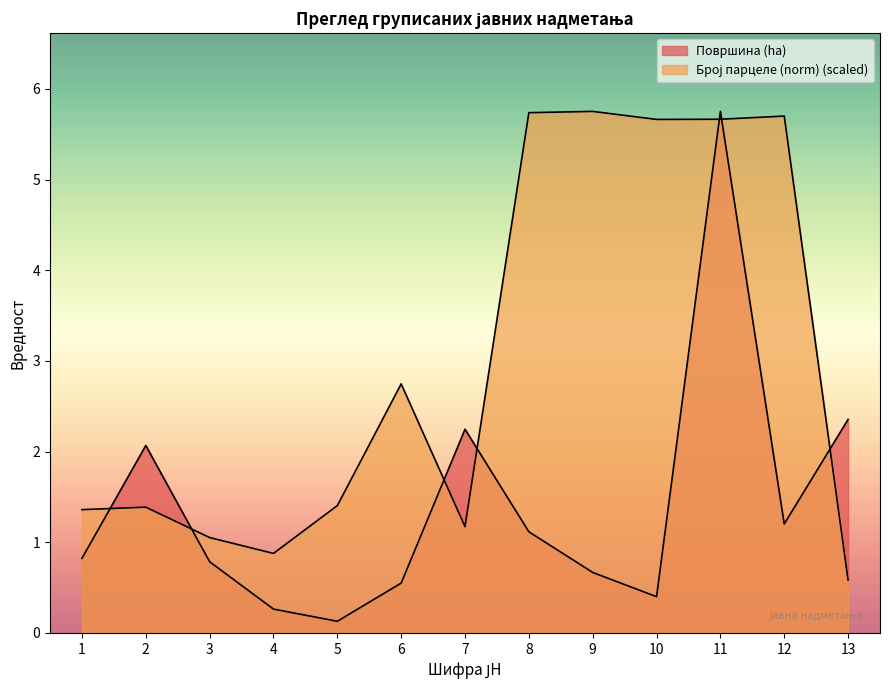

The value of Број парцеле (norm) at 6 is 1.3. True or false?

False